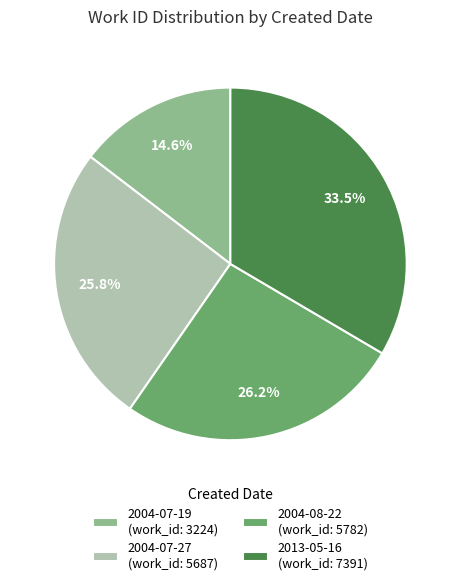

Is 2013-05-16 the majority of the pie?

No